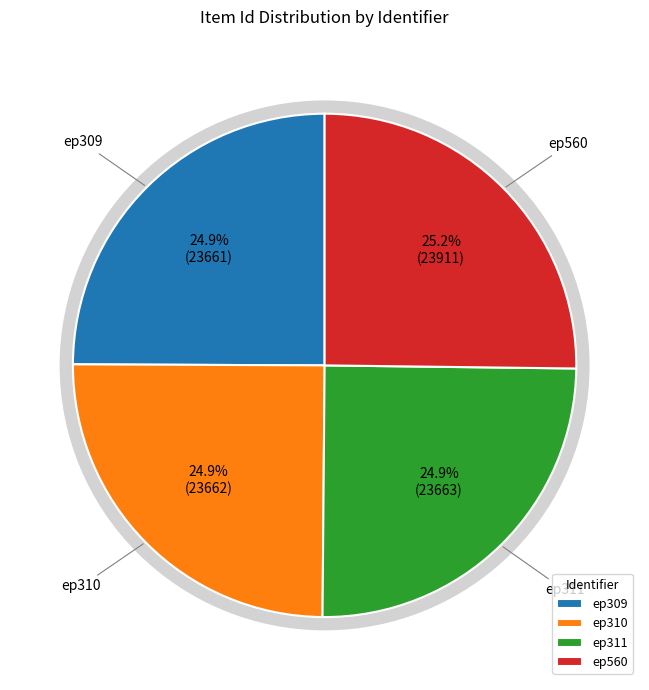

Is it true that ep560 is 25% of the pie?

True